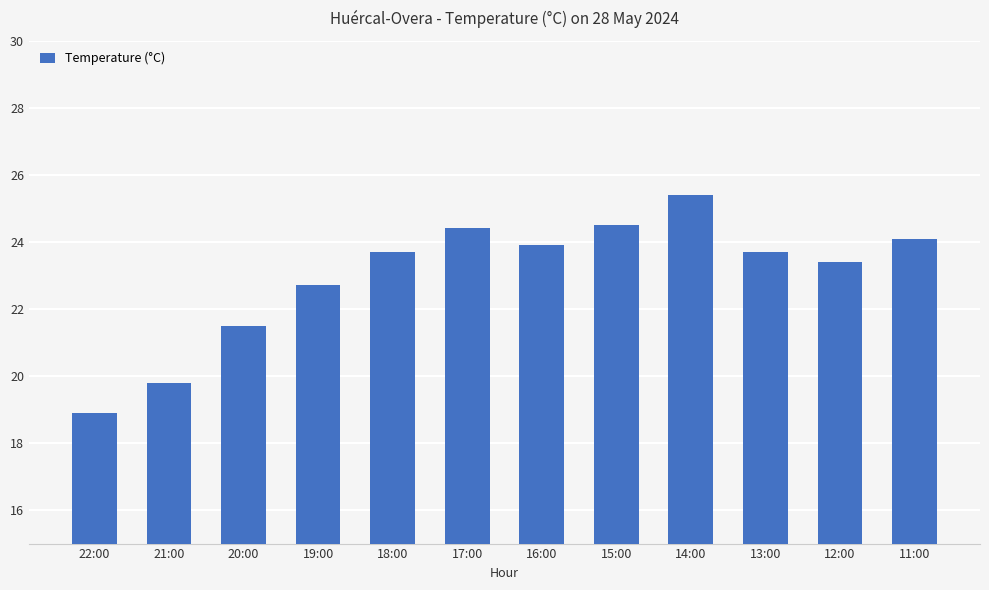

At which category does the chart reach its minimum across all series?

22:00